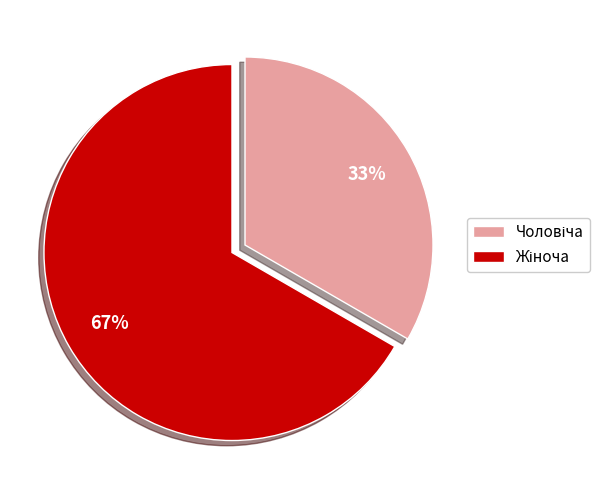

Does any single category account for the majority?

Yes